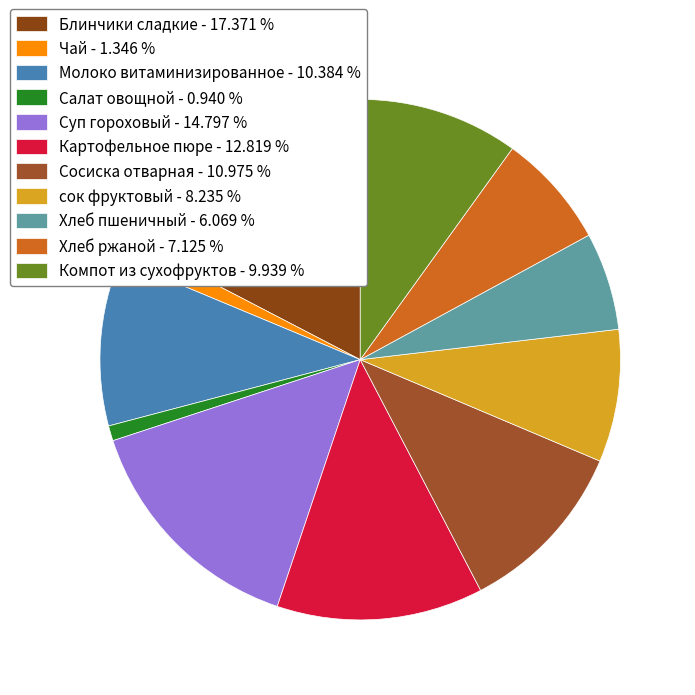

Which has a higher value, сок фруктовый or Молоко витаминизированное?

Молоко витаминизированное